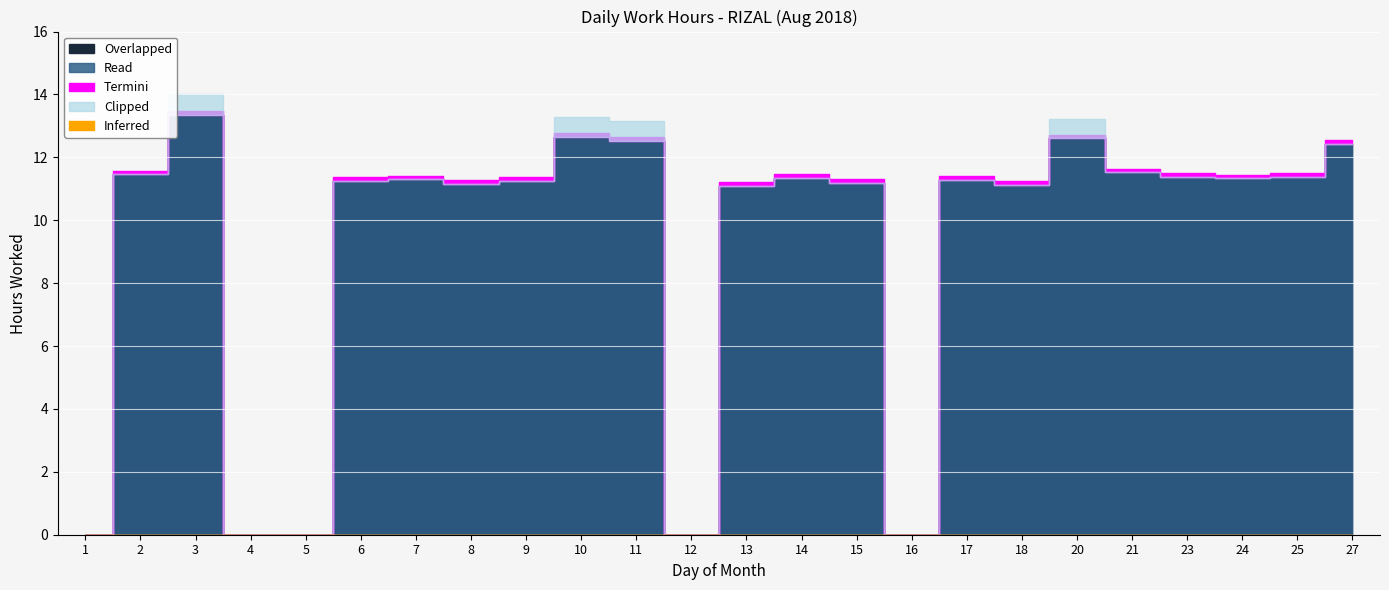

At which label does Read first exceed 11?

2